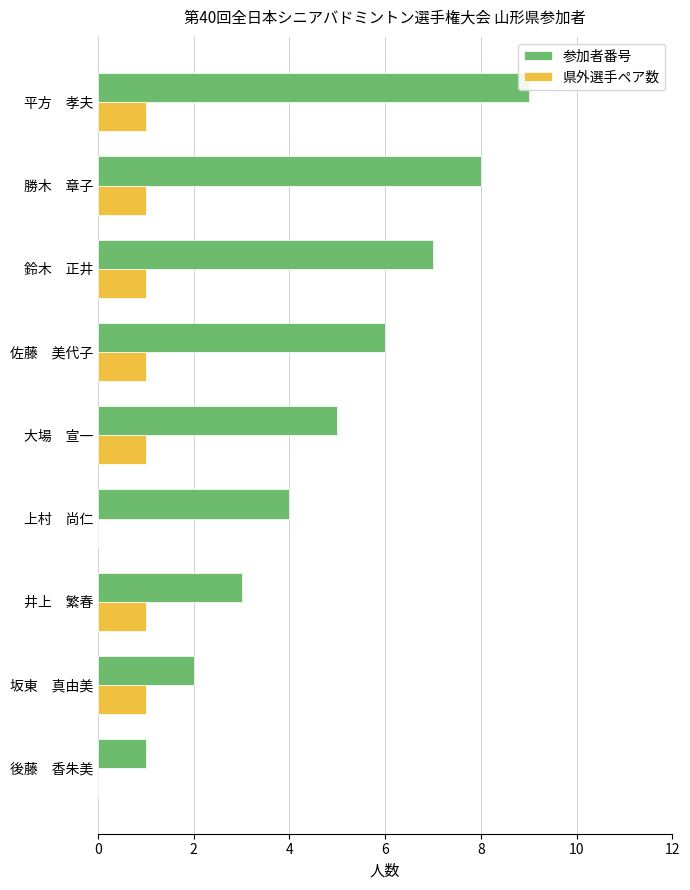

What are all the series names shown in the legend?

参加者番号, 県外選手ペア数